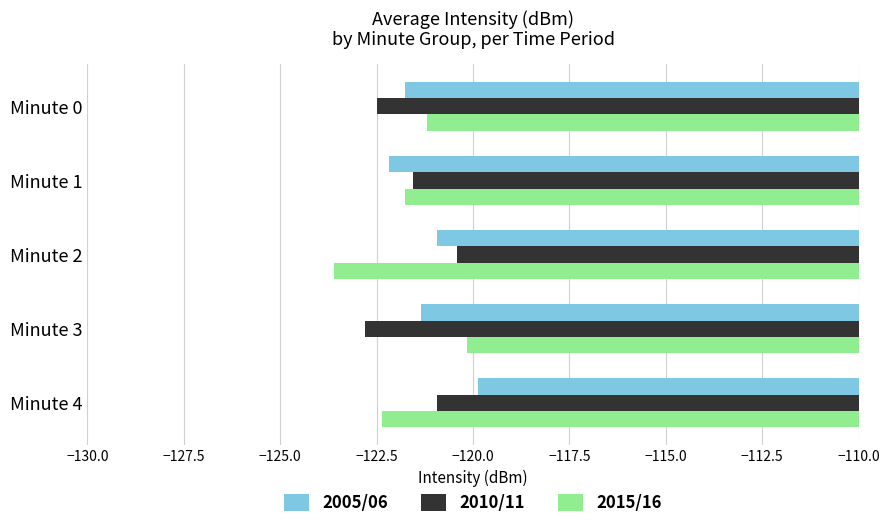

What is the difference between the highest and lowest values at Minute 1?

0.6